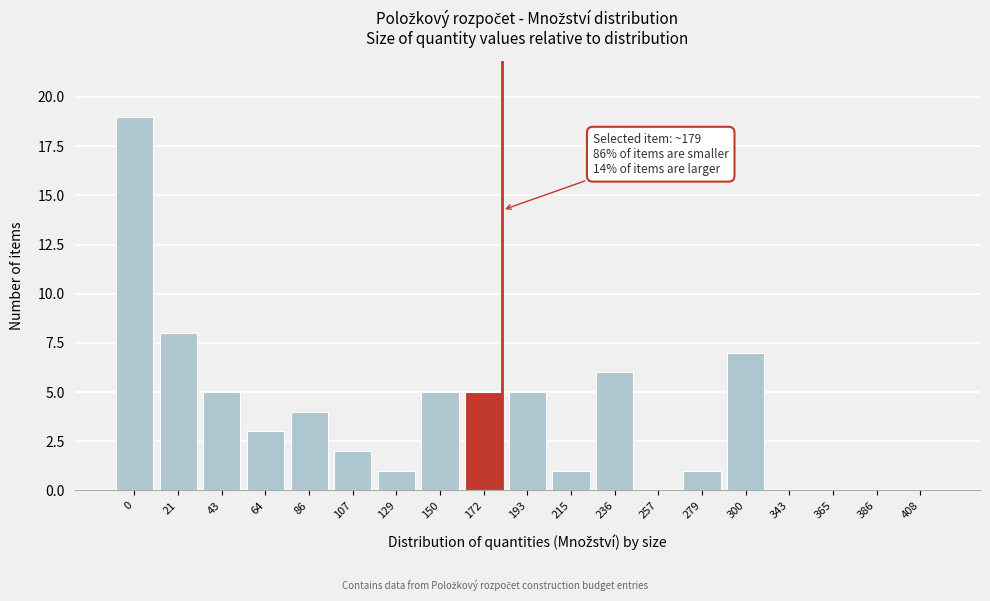

Reading left to right, what are all the values shown in this chart?

0=19	21=8	43=5	64=3	86=4	107=2	129=1	150=5	172=5	193=5	215=1	236=6	257=0	279=1	300=7	343=0	365=0	386=0	408=0